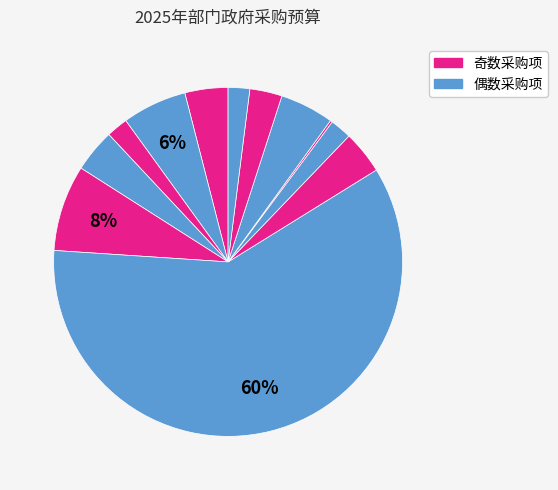

To the nearest percent, what is the average slice percentage?

8%